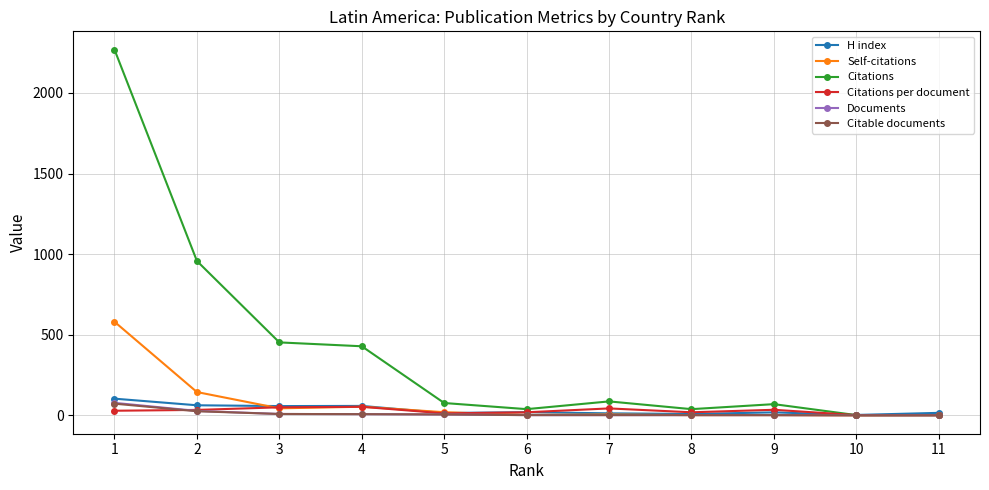

True or false: Citable documents has a value of 73.0 at 1.

True